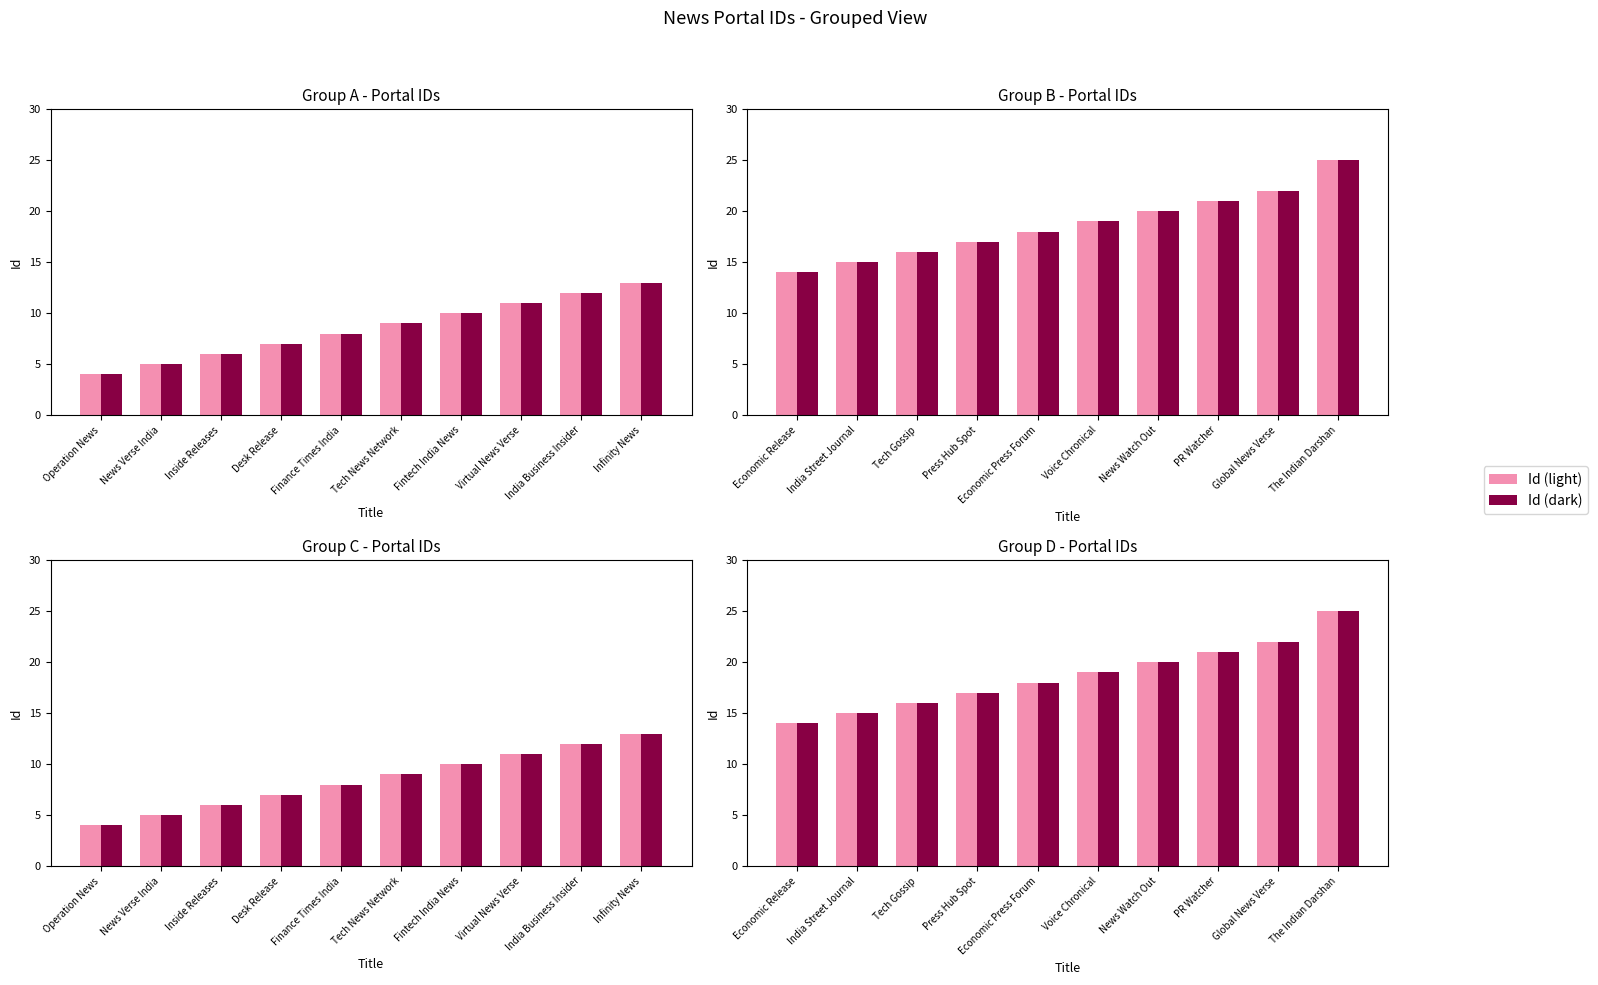

What is the maximum value shown in the chart?

25